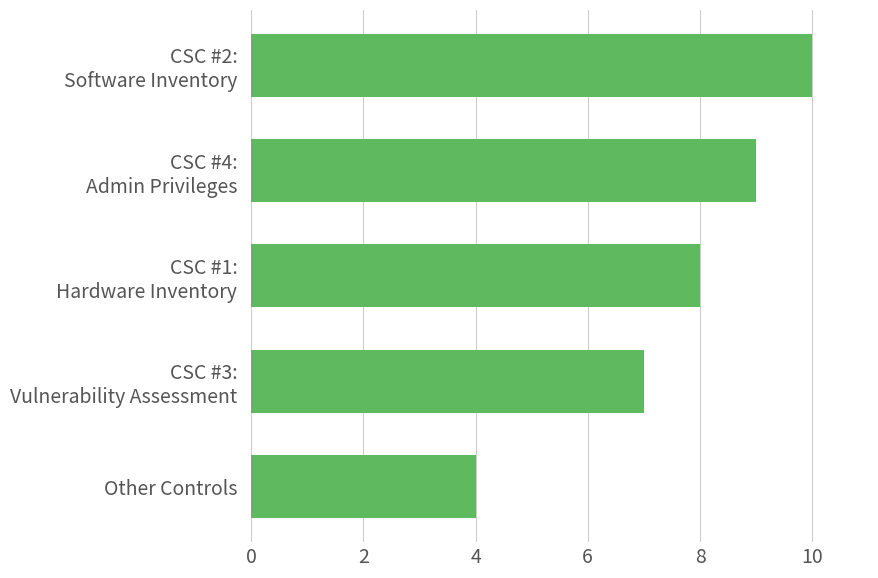

What is the greatest value displayed?

10